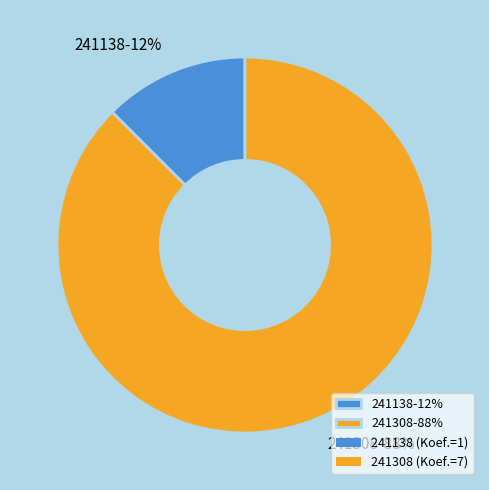

Between 241308-88% and 241138-12%, which is larger?

241308-88%